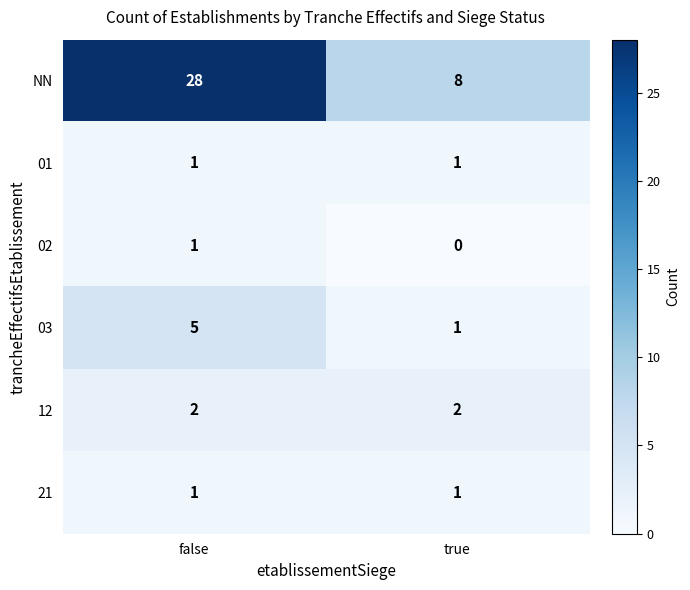

What is the difference between the highest and lowest values at false?

27